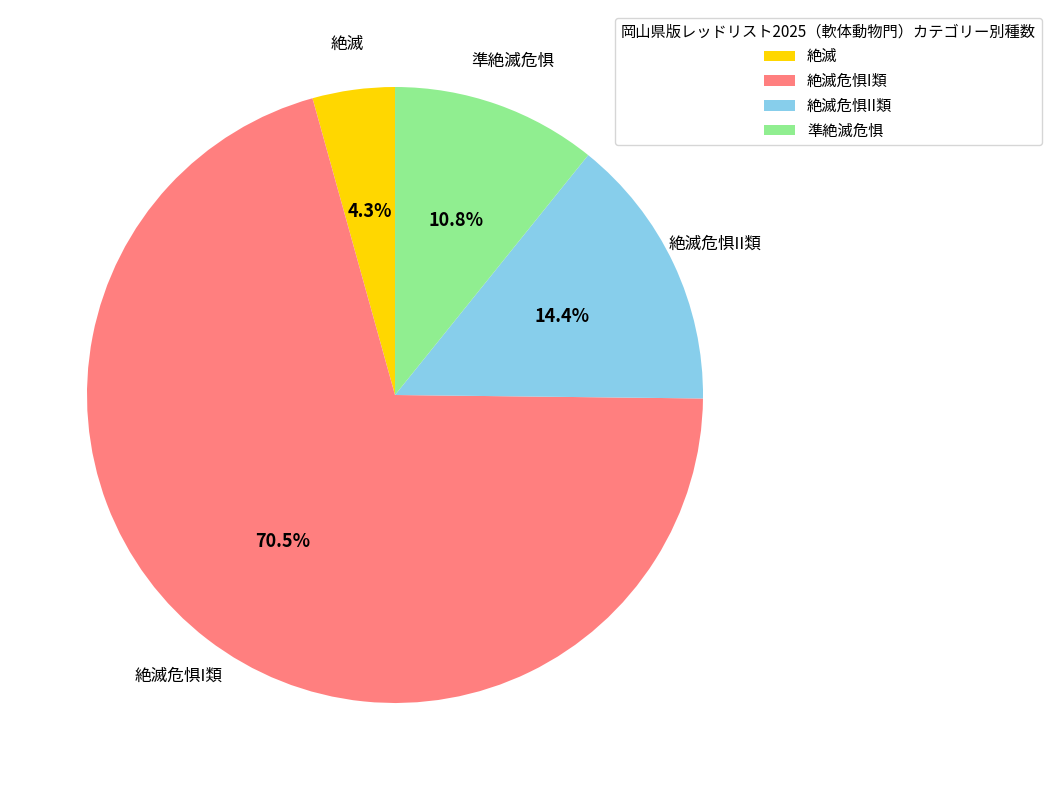

To the nearest percent, what is the difference between the 絶滅 and 絶滅危惧II類 slice percentages?

10%